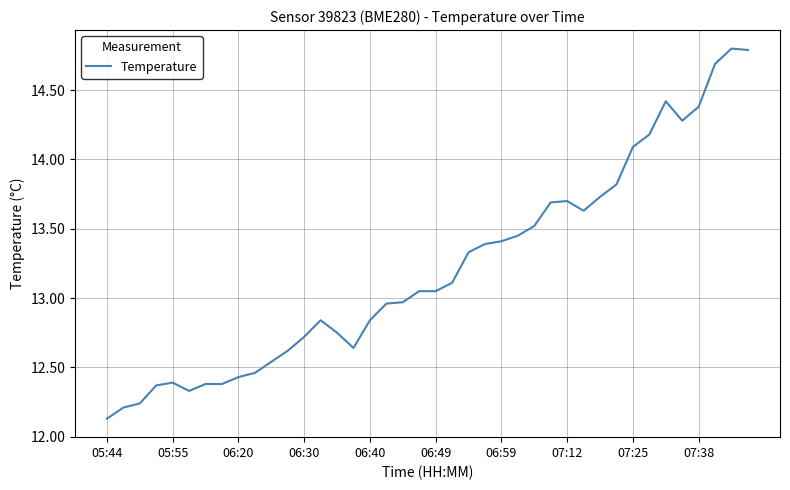

What is the greatest value displayed?

14.8